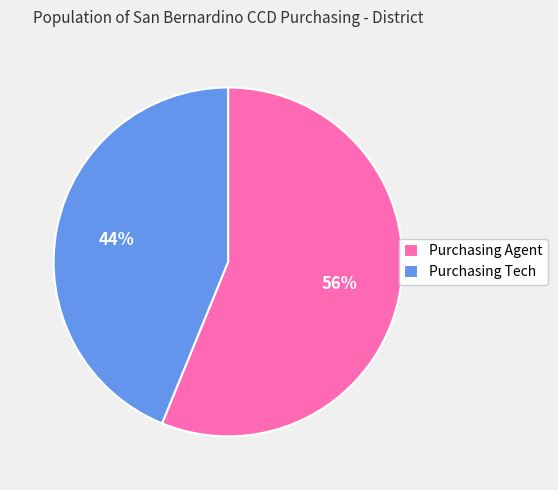

Count the number of slices in the pie.

2